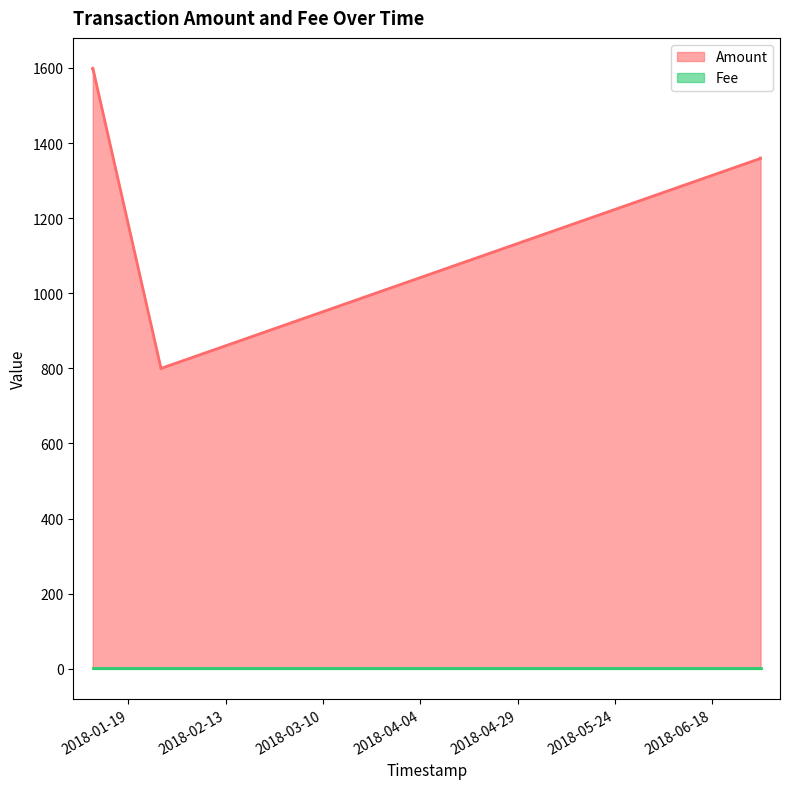

At which category does the data reach its first local peak?

2018-01-09 19:53:36